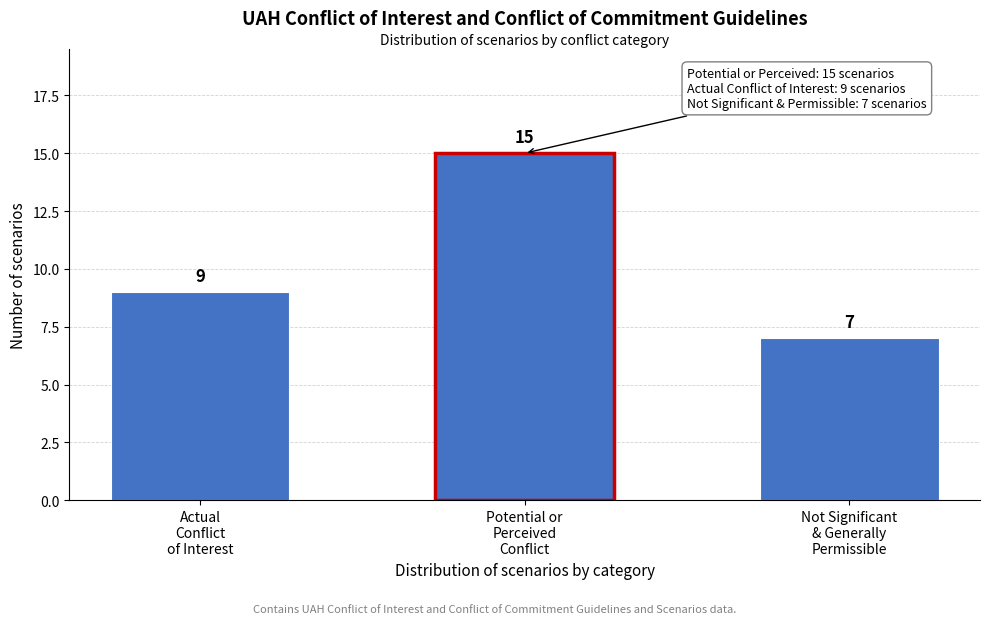

Reading left to right, what are all the values shown in this chart?

9	15	7